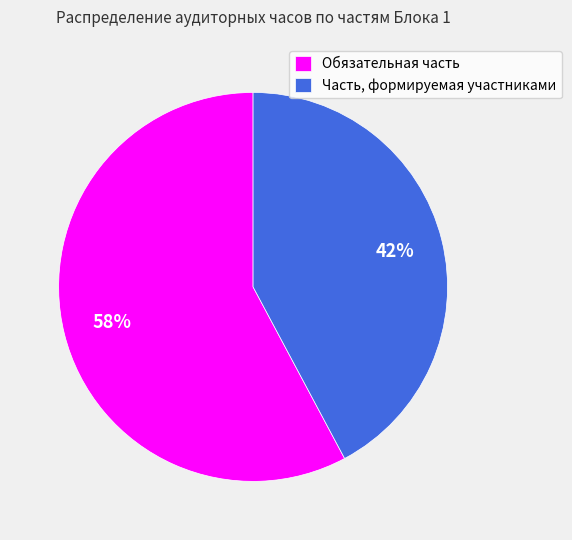

Which slice is the smallest?

Часть, формируемая участниками